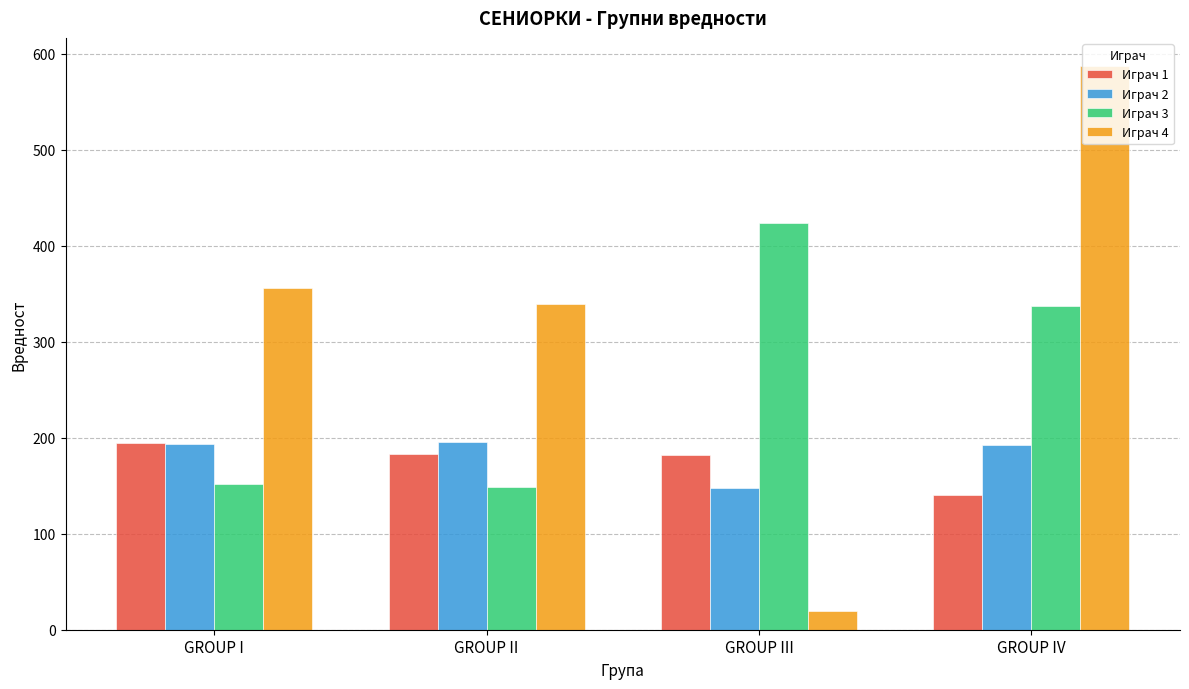

How many series are shown in this chart?

4